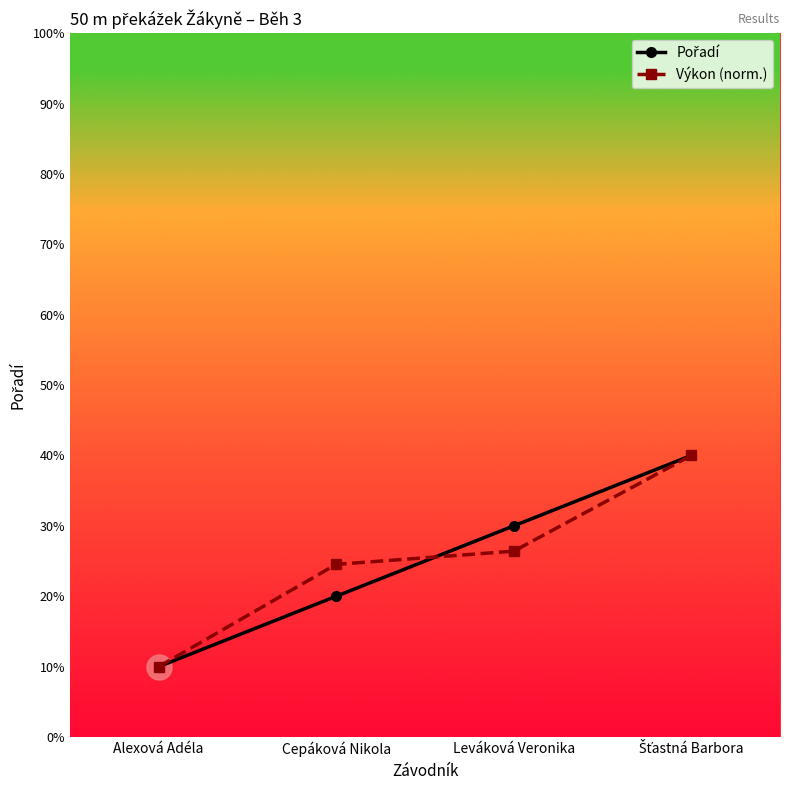

Is this an area chart (filled region under the line)?

No